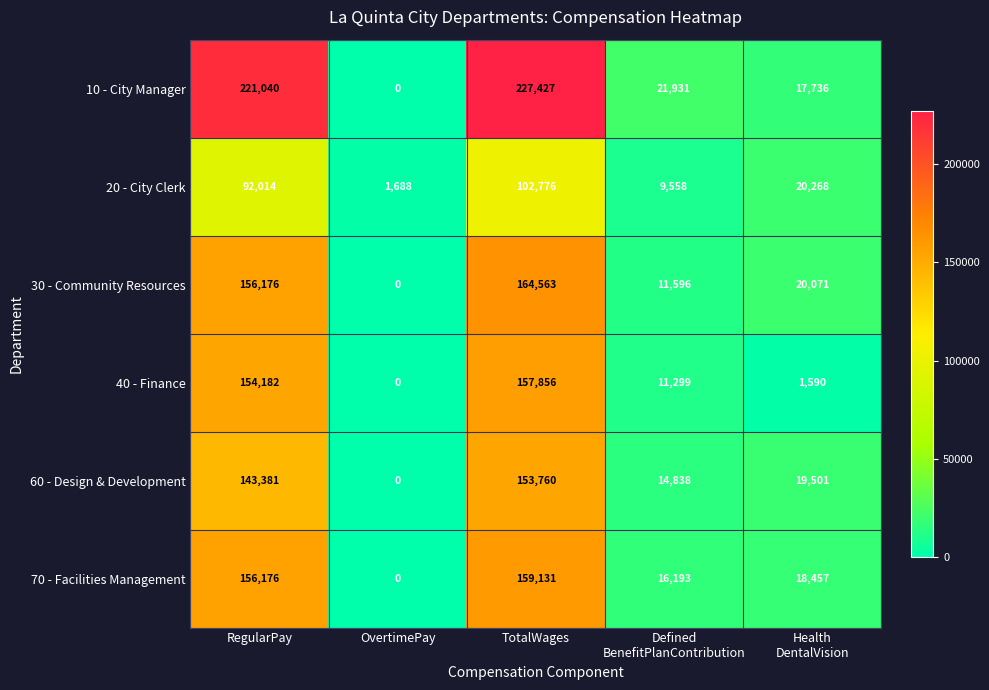

List the series in order of their peak value, lowest first.

20 - City Clerk, 60 - Design & Development, 40 - Finance, 70 - Facilities Management, 30 - Community Resources, 10 - City Manager